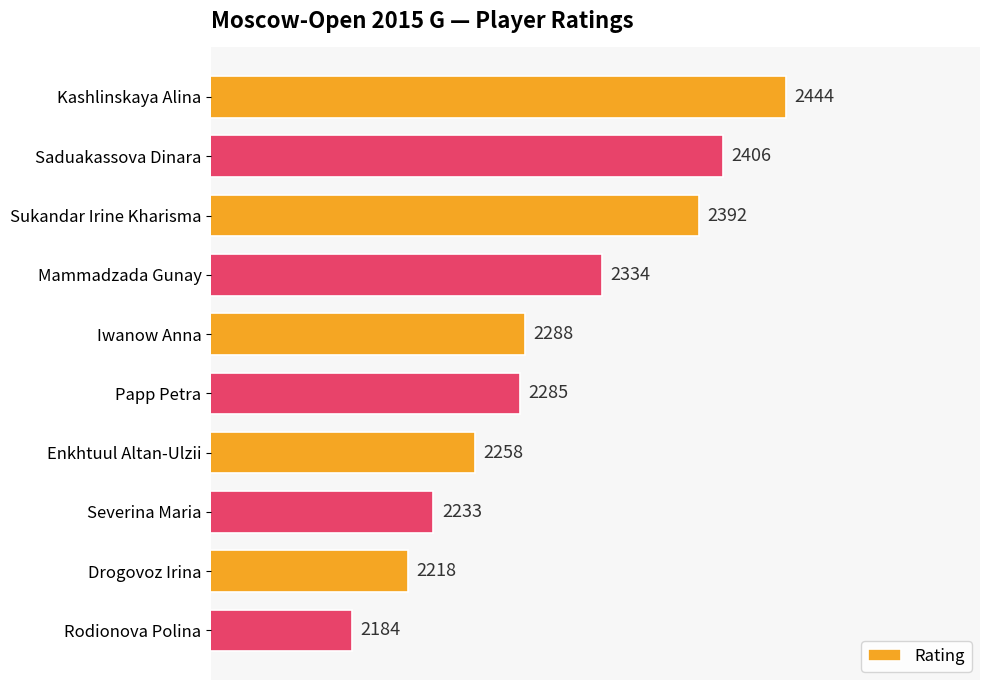

True or false: the data shows 3032 at Enkhtuul Altan-Ulzii.

False